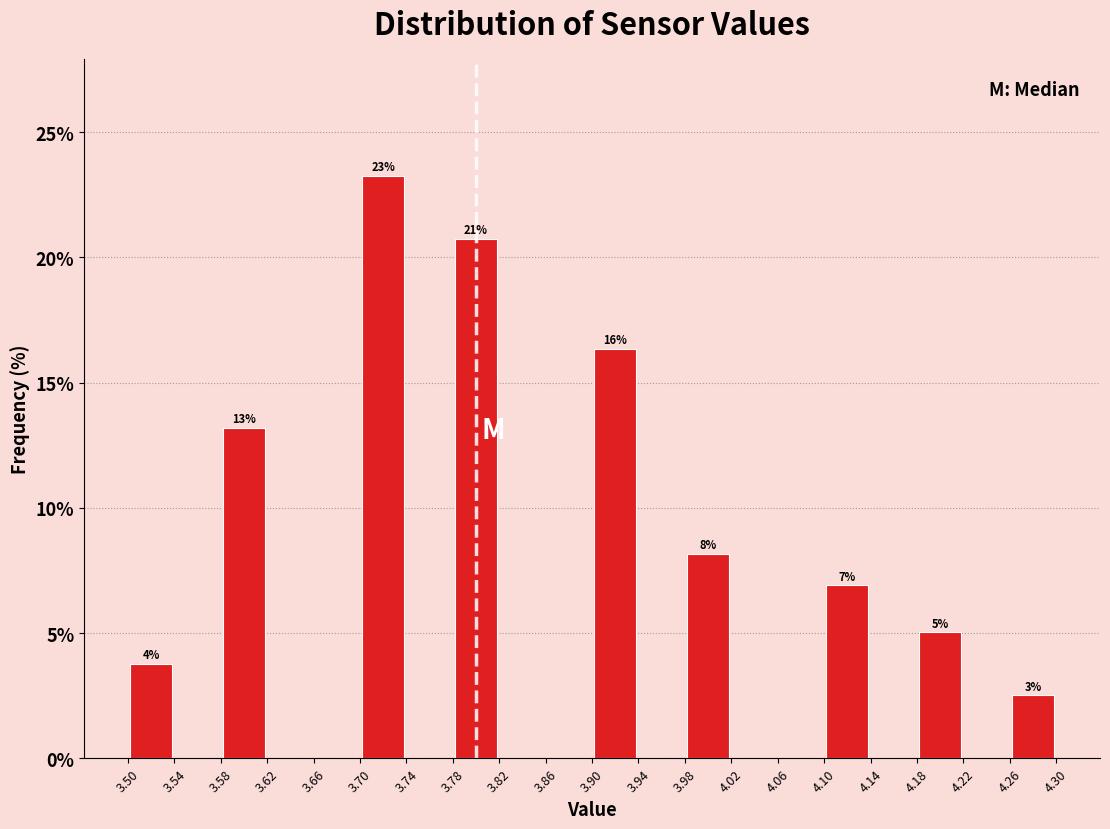

Over which range of the x-axis is the bar tallest?

3.70 to 3.74